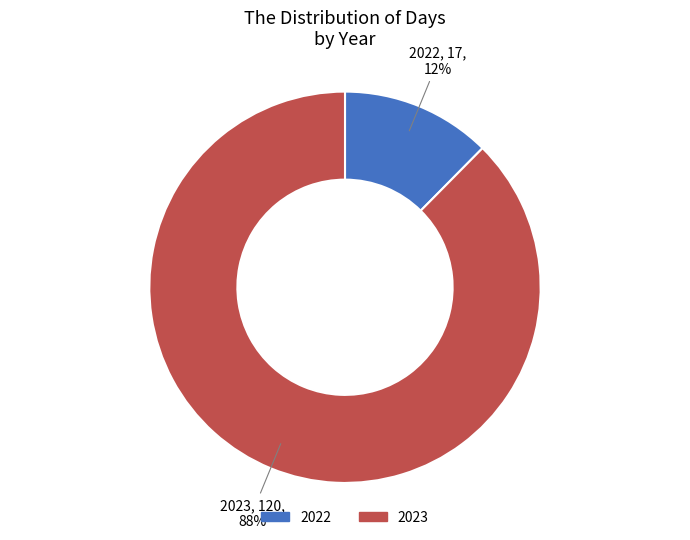

How many slices are in this pie chart?

2